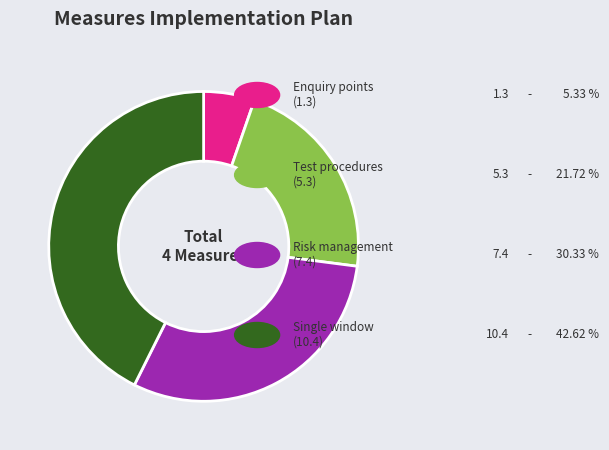

Does any single category account for the majority?

No